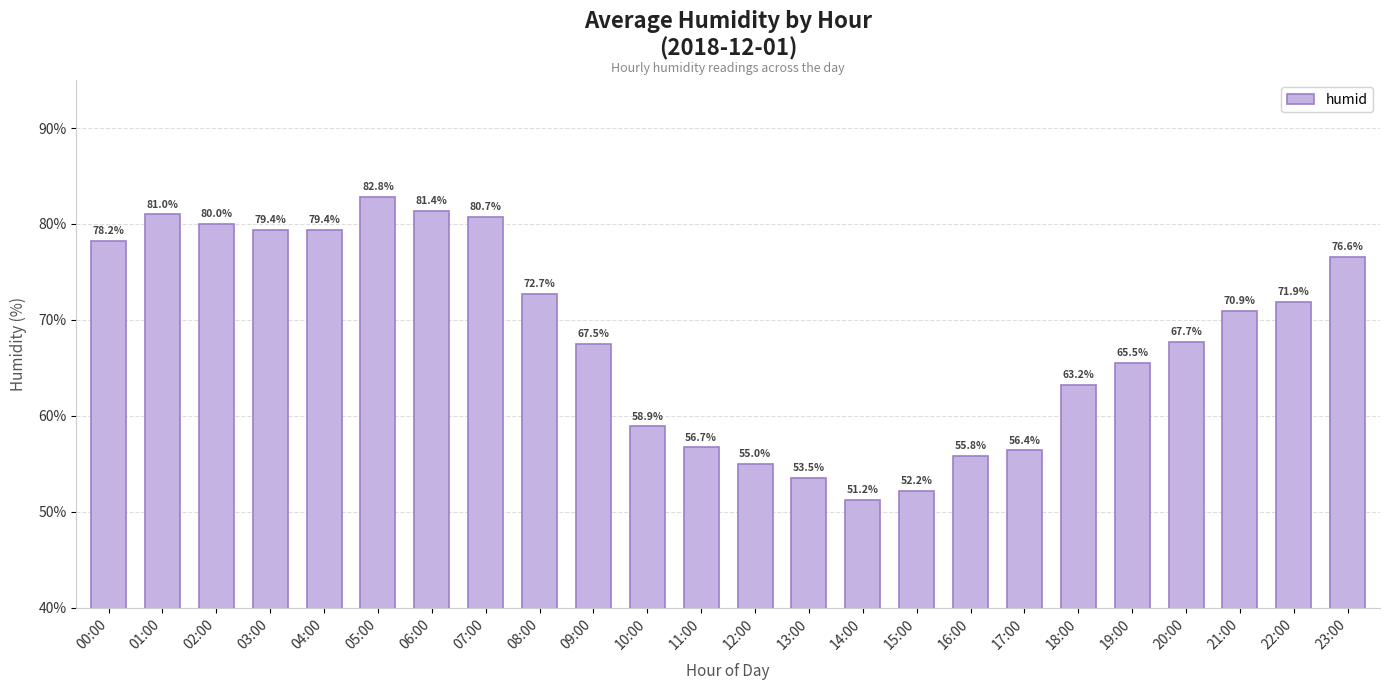

Read the value at 15:00.

52.2